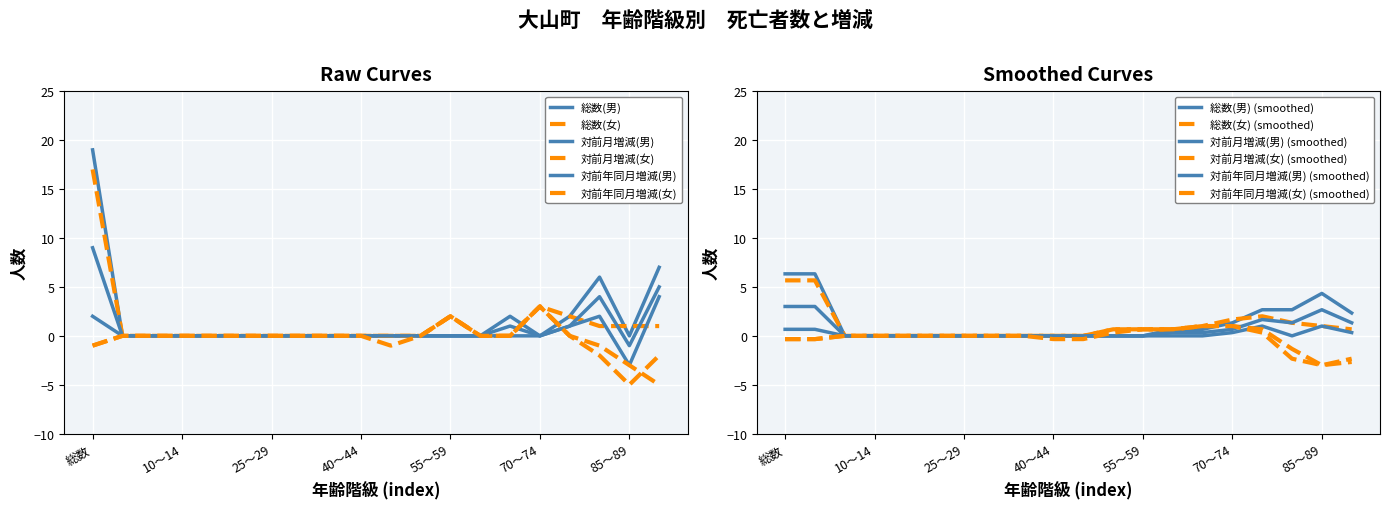

At which category is the sum across all series the highest?

総数